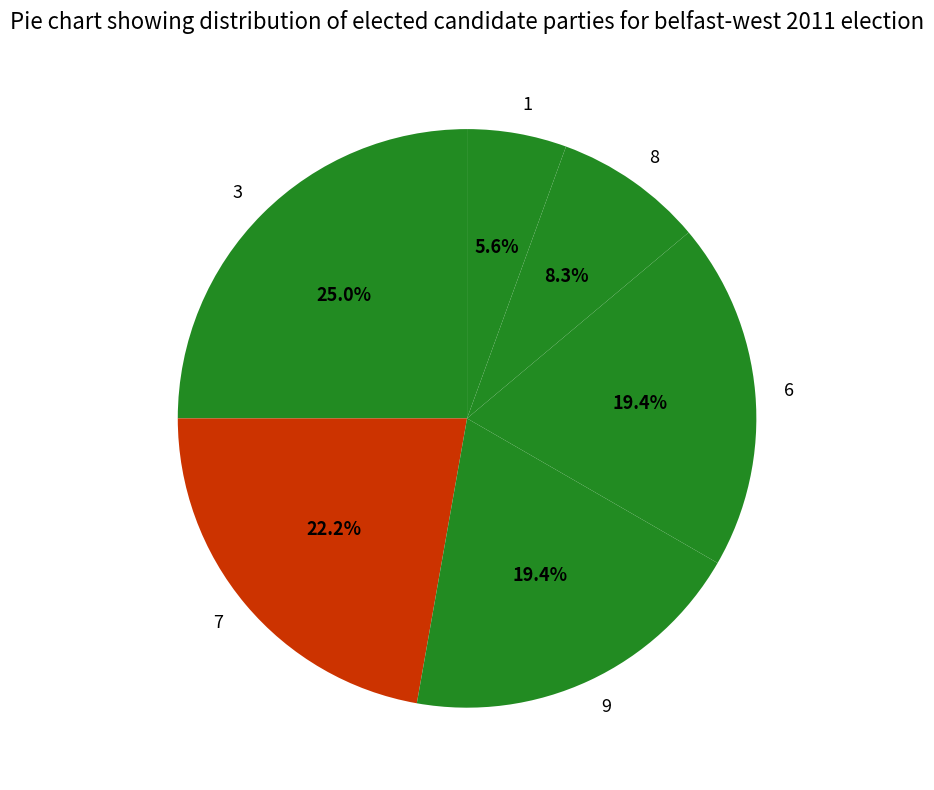

To the nearest percent, what portion does 6 represent?

19%